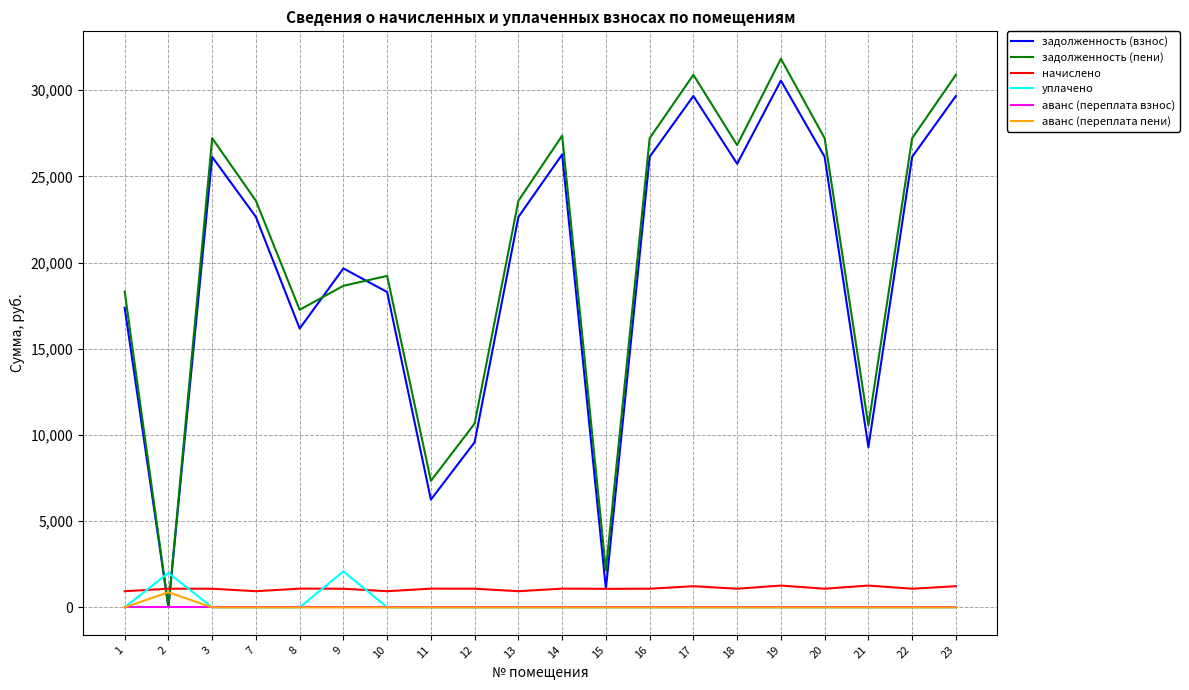

How many lines are shown in the chart?

6